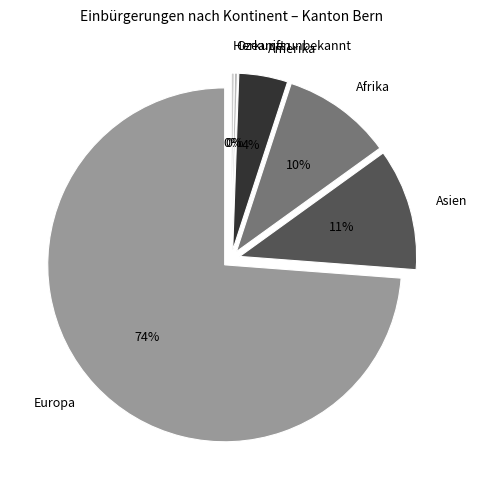

To the nearest percent, what portion does Europa represent?

74%